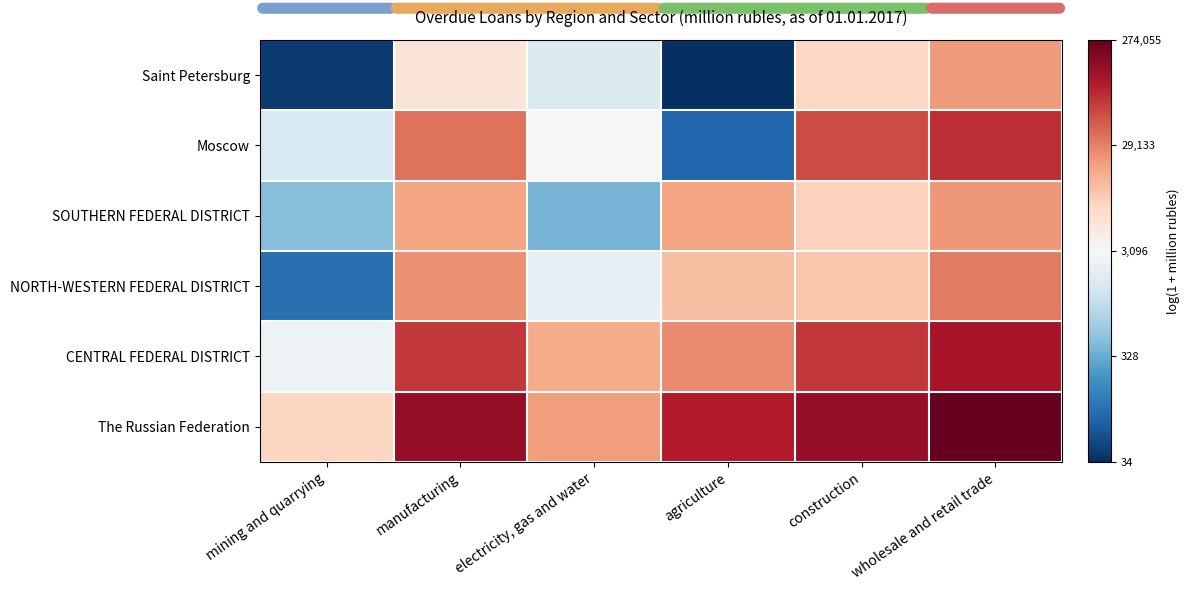

Rank the series by their maximum value, from highest to lowest.

The Russian Federation, CENTRAL FEDERAL DISTRICT, Moscow, NORTH-WESTERN FEDERAL DISTRICT, SOUTHERN FEDERAL DISTRICT, Saint Petersburg